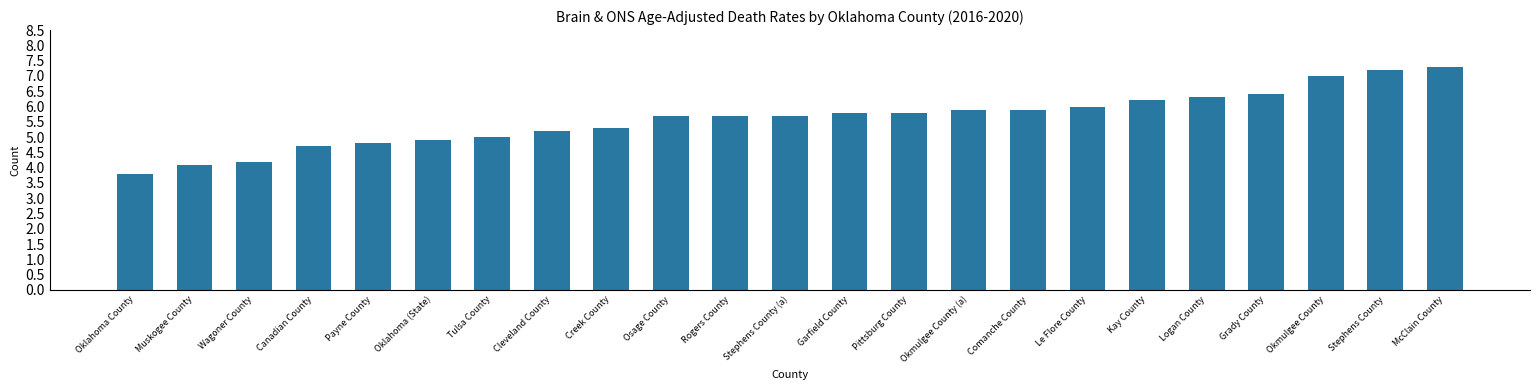

What is the label of the 9th bar from the right?

Okmulgee County (a)